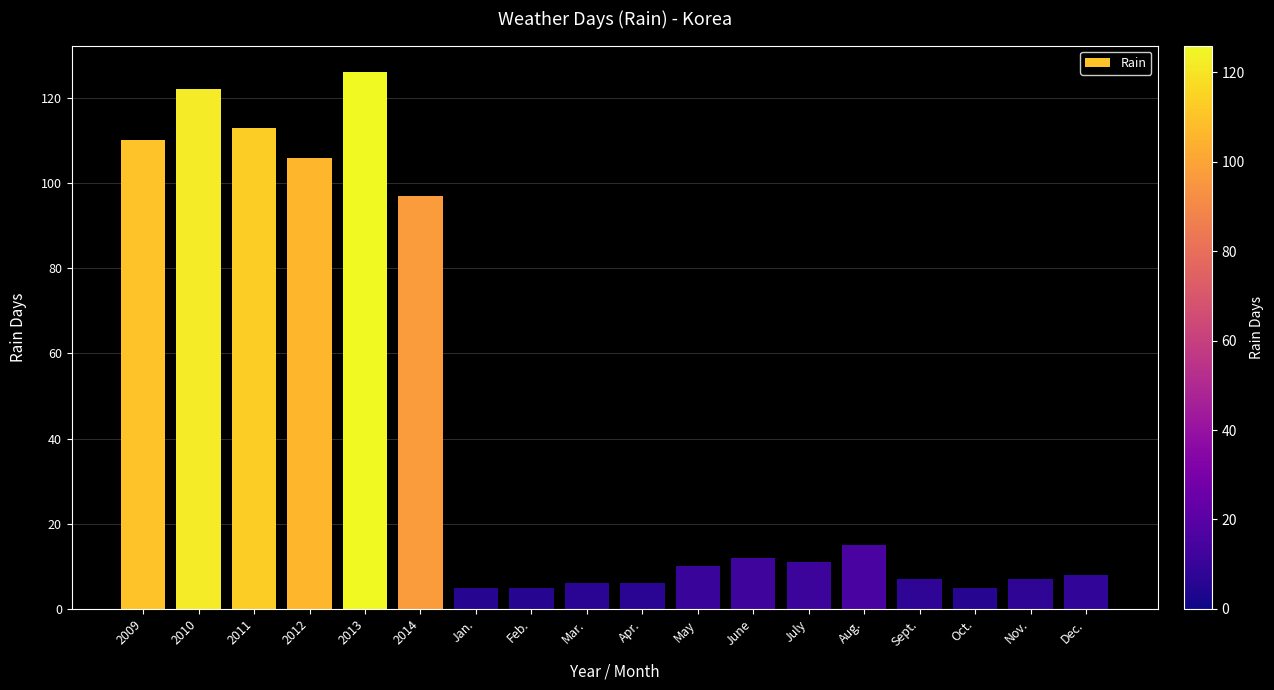

The chart shows a value of 6 at Apr.. True or false?

True